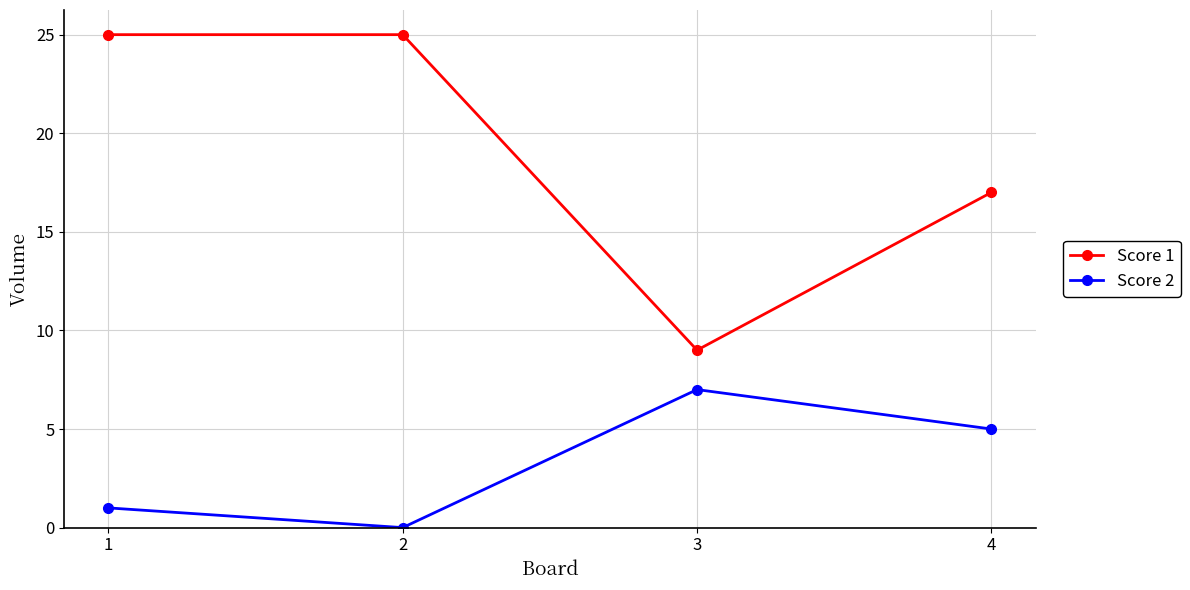

What is the difference between the second highest and second lowest values in the Score 2 series?

4